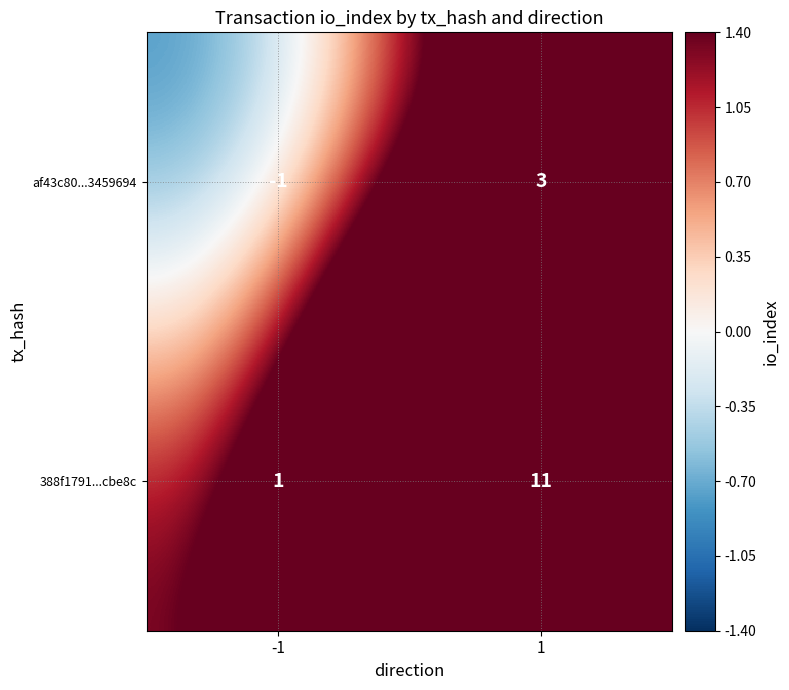

The value of af43c80...3459694 at 1 is 1. True or false?

False